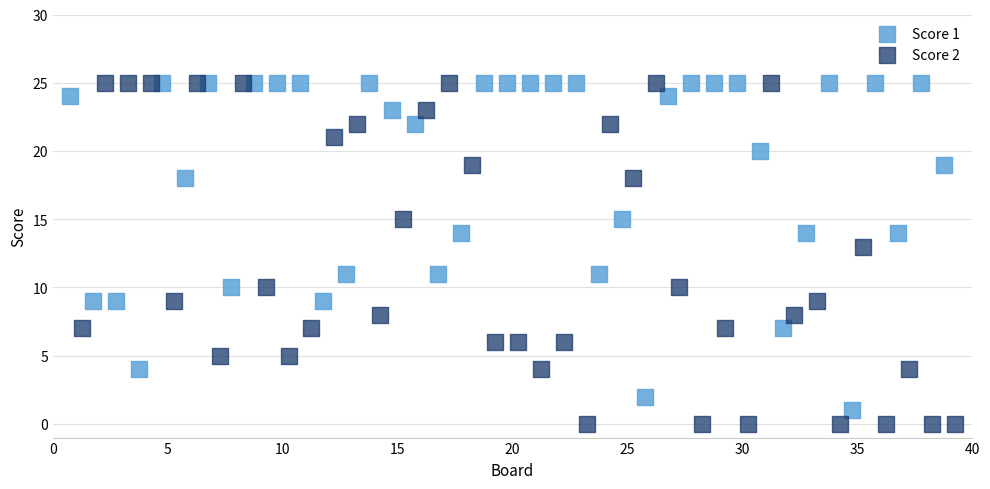

Which series has the largest Y range (max minus min)?

Score 2